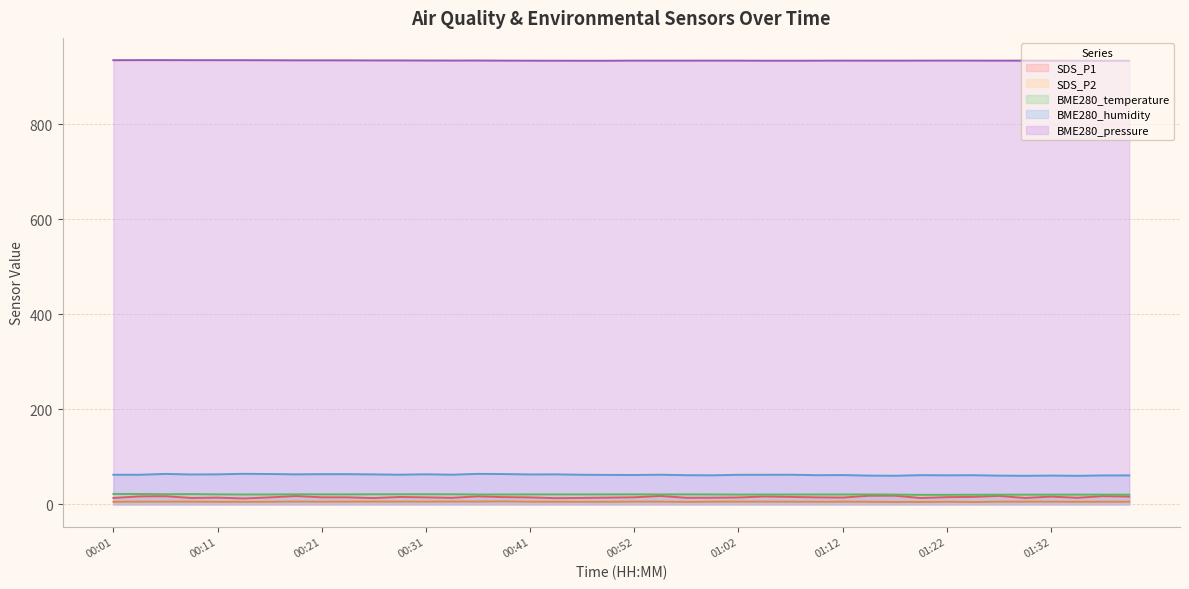

How many series are shown in this chart?

5